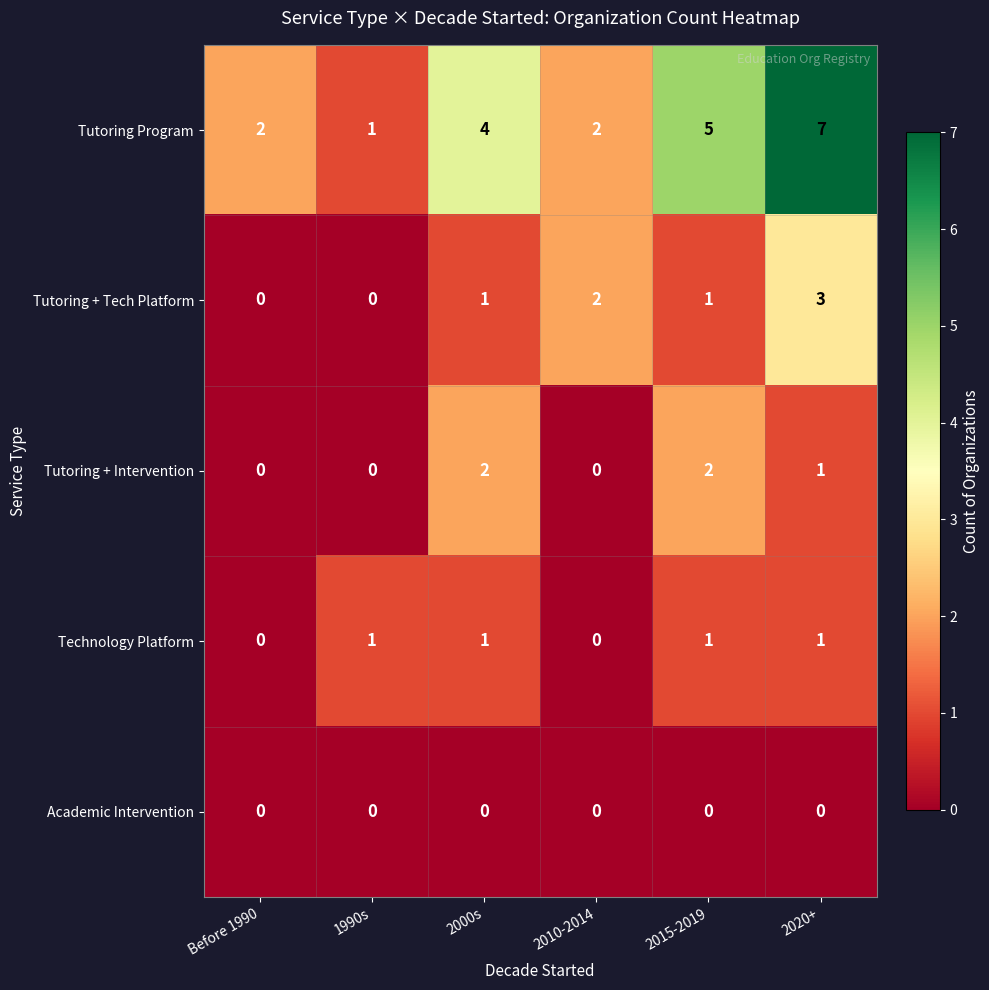

Which series has the widest spread of values?

Tutoring Program